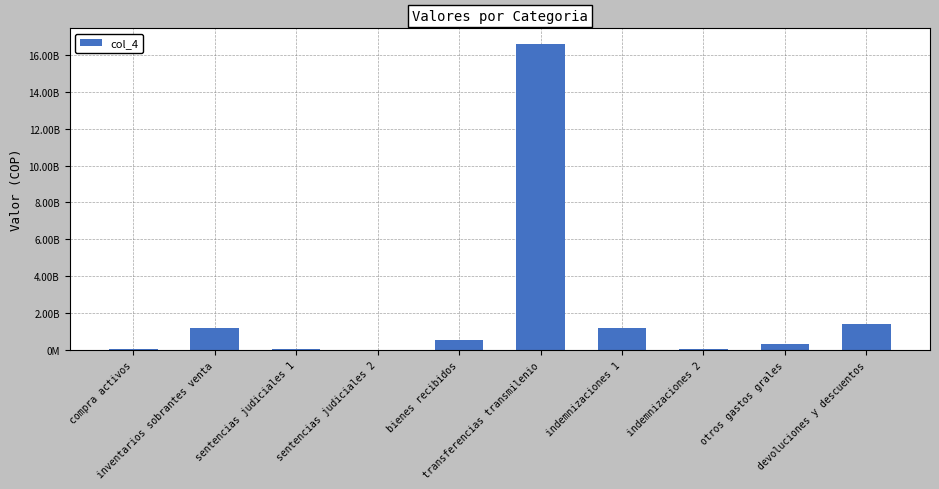

Reading right to left, list all the values displayed in this chart.

1384632669	308597785	43978914	1211719104	16603894796	567312604	8300823	76372479	1220777500	72662863